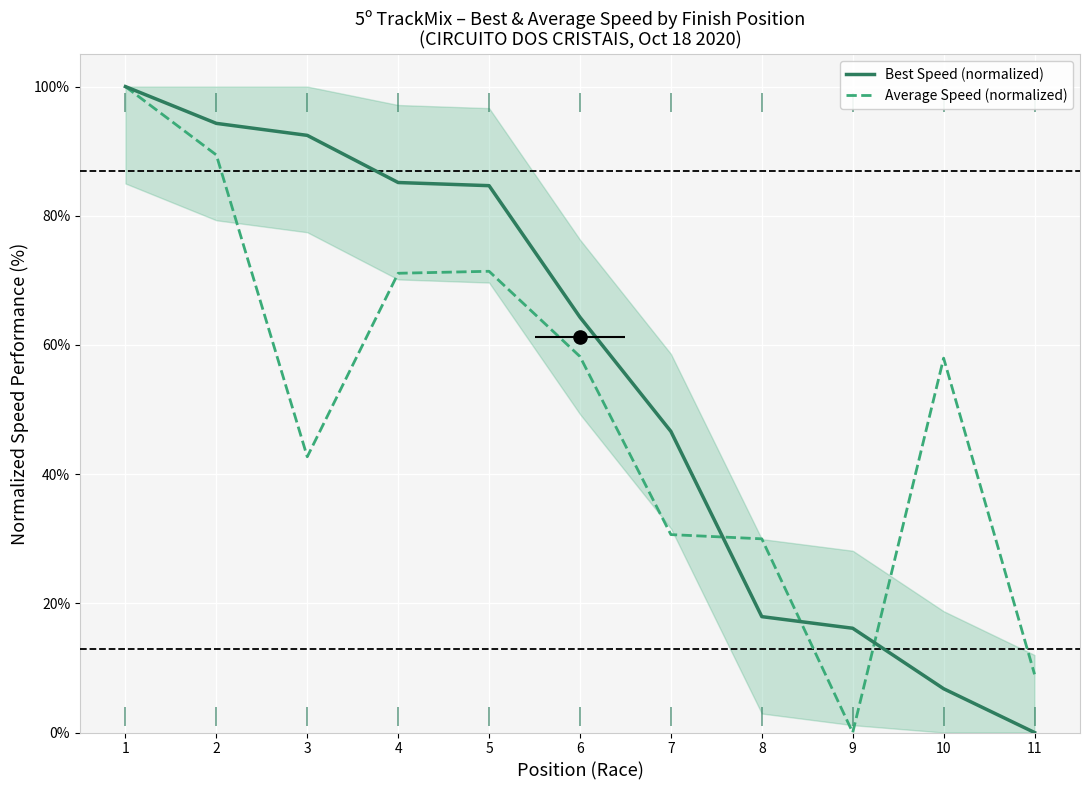

At which category is the sum across all series the highest?

1